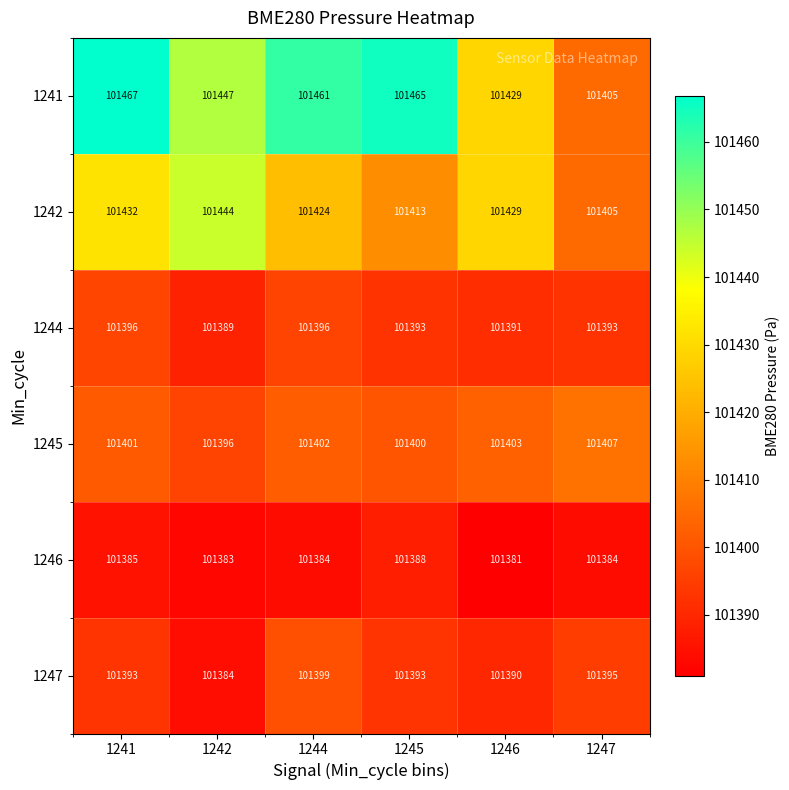

Where is 1245 nearest to the value 101401?

1241